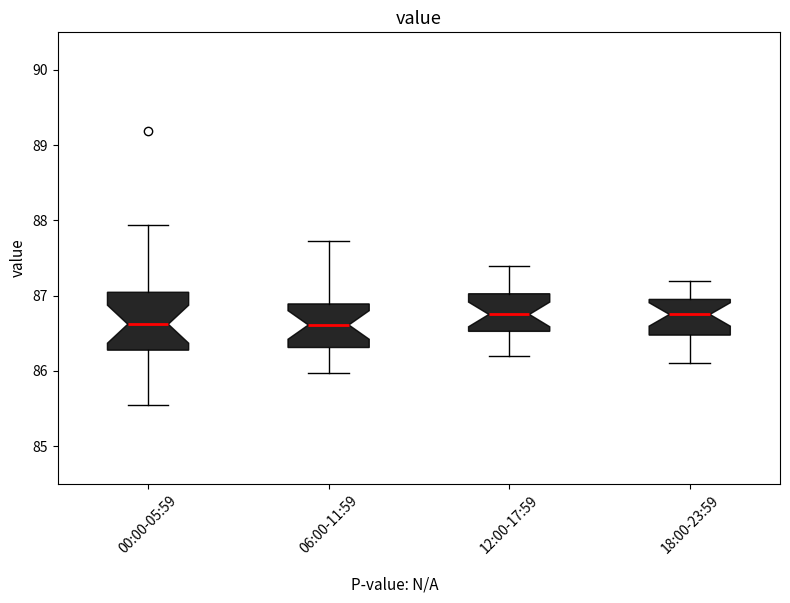

Comparing the boxes themselves (not the whiskers), which one is the tallest?

00:00-05:59